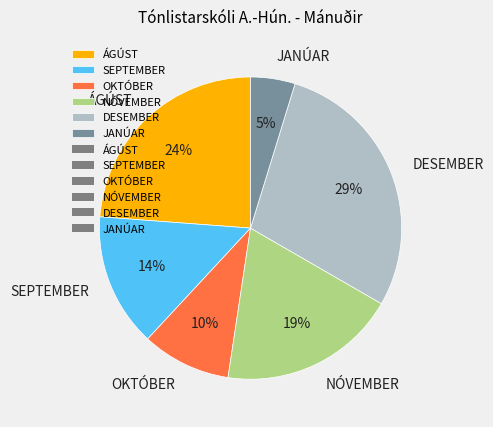

Which slice is the smallest?

JANÚAR